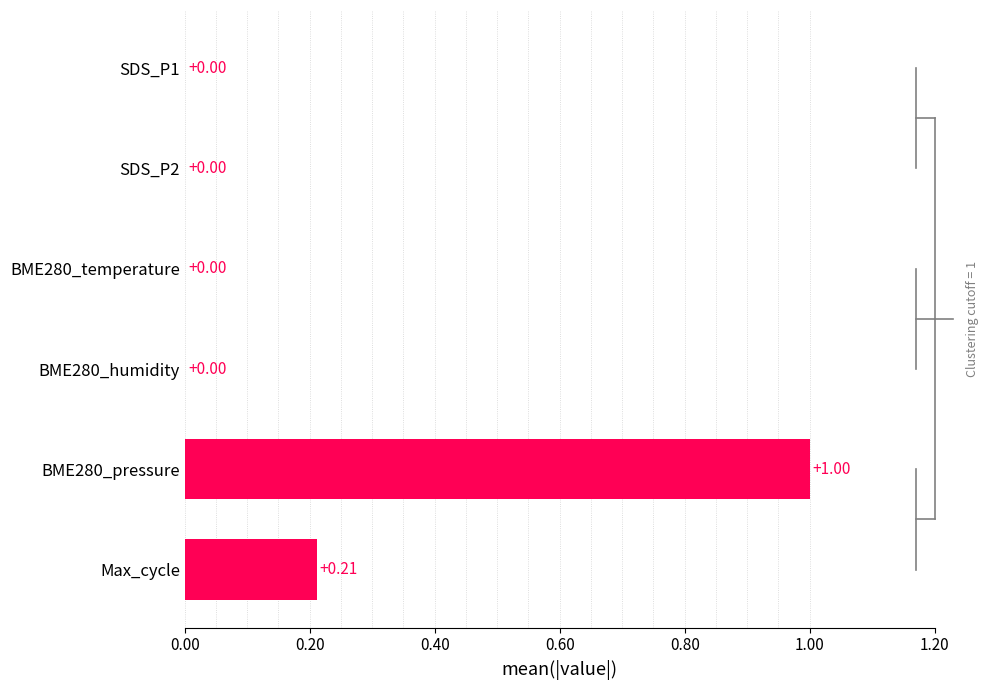

What is the sum of all values?

1.2